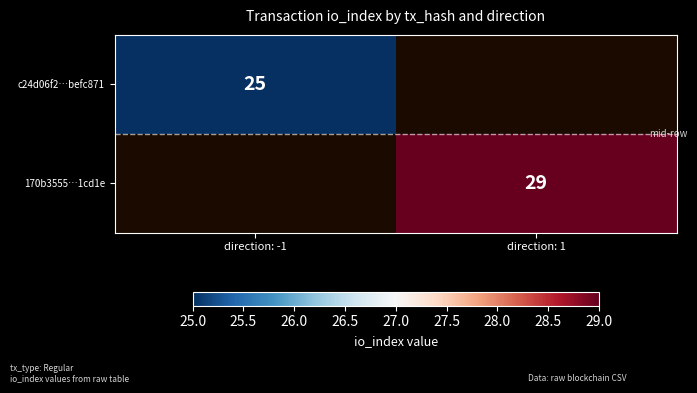

The c24d06f2…befc871 series shows 13 at direction: -1. True or false?

False